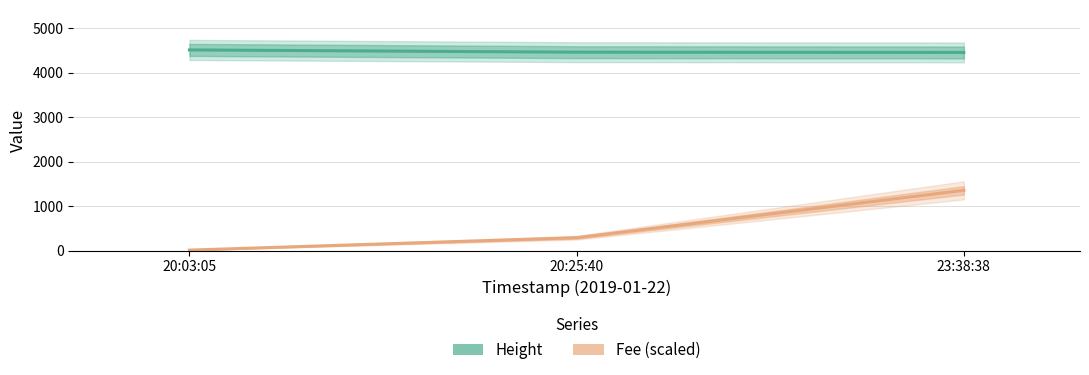

Reading left to right, what are all the values shown in this chart?

Height: 4508.0	4457.0	4451.0
Fee (scaled): 9.7	288.1	1352.4